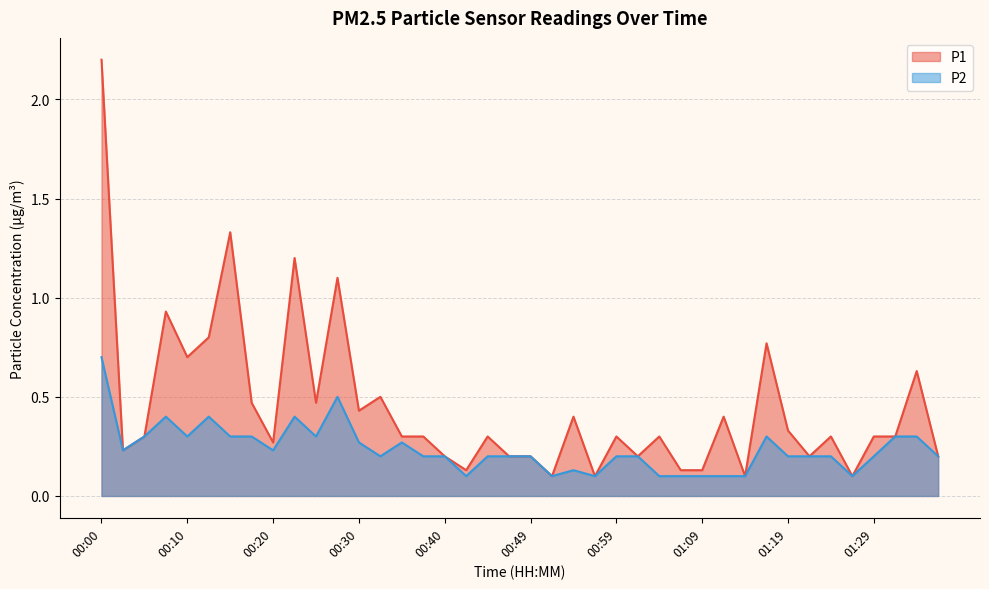

Between 01:09 and 01:06, which is larger?

01:09